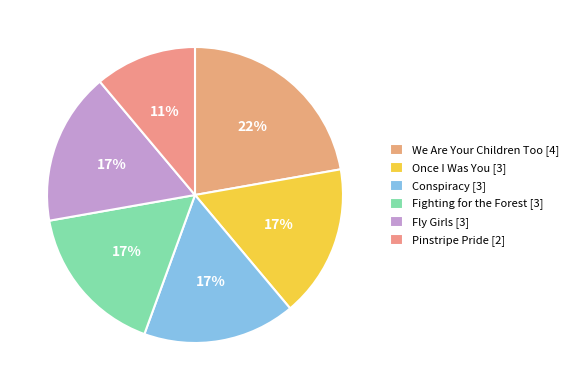

To the nearest percent, what is the difference between the Pinstripe Pride [2] and Fighting for the Forest [3] slice percentages?

6%